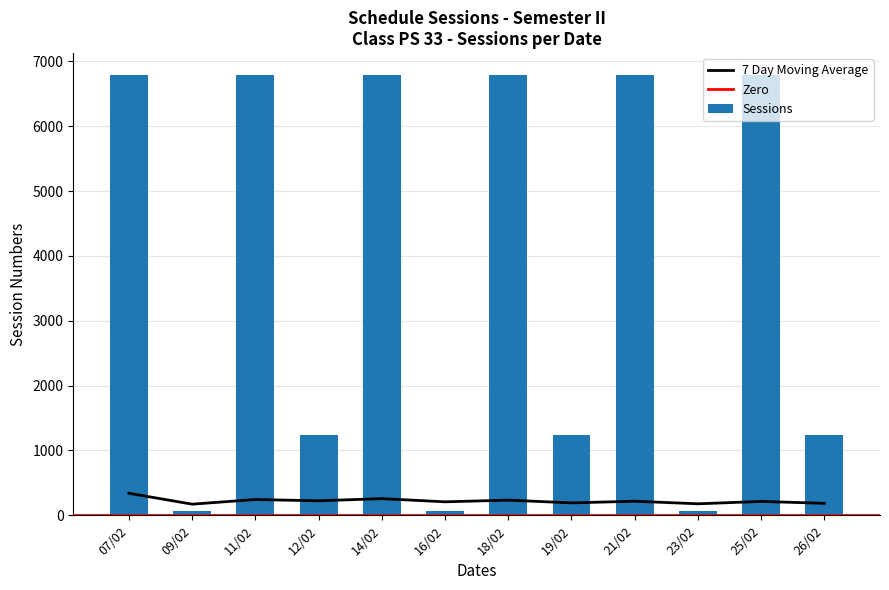

Read the value at 09/02, to the nearest 100.

100